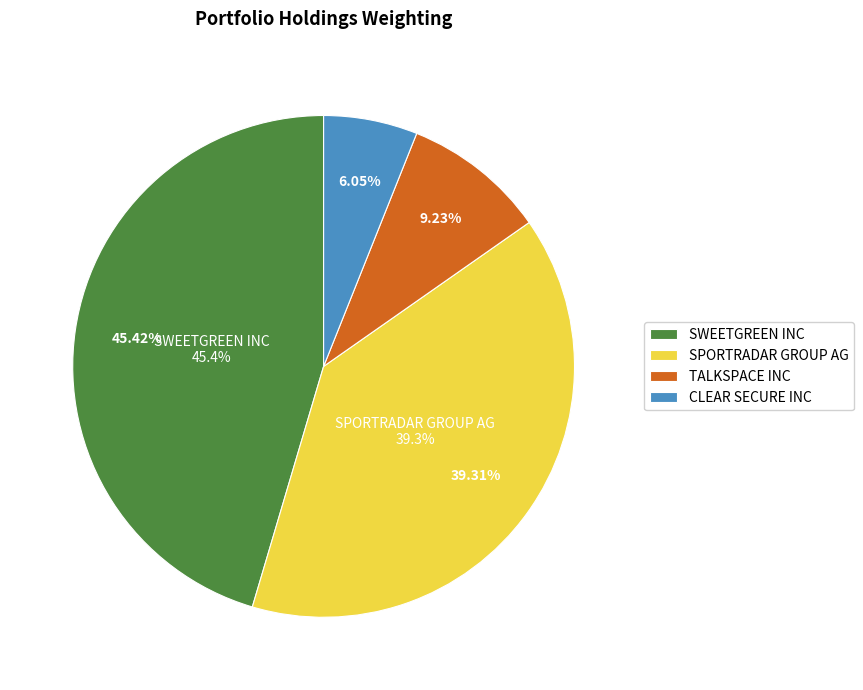

Is there any slice that represents more than half of the pie?

No